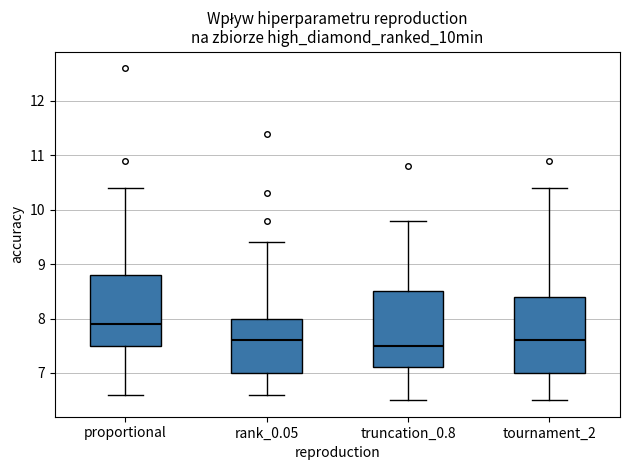

Which box's median line is the highest?

proportional